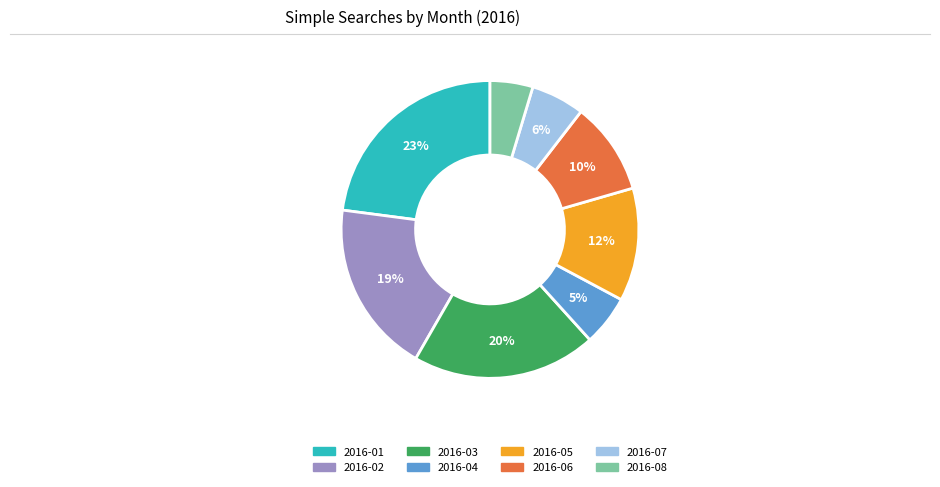

True or false: 2016-05 accounts for 12% of the total.

True